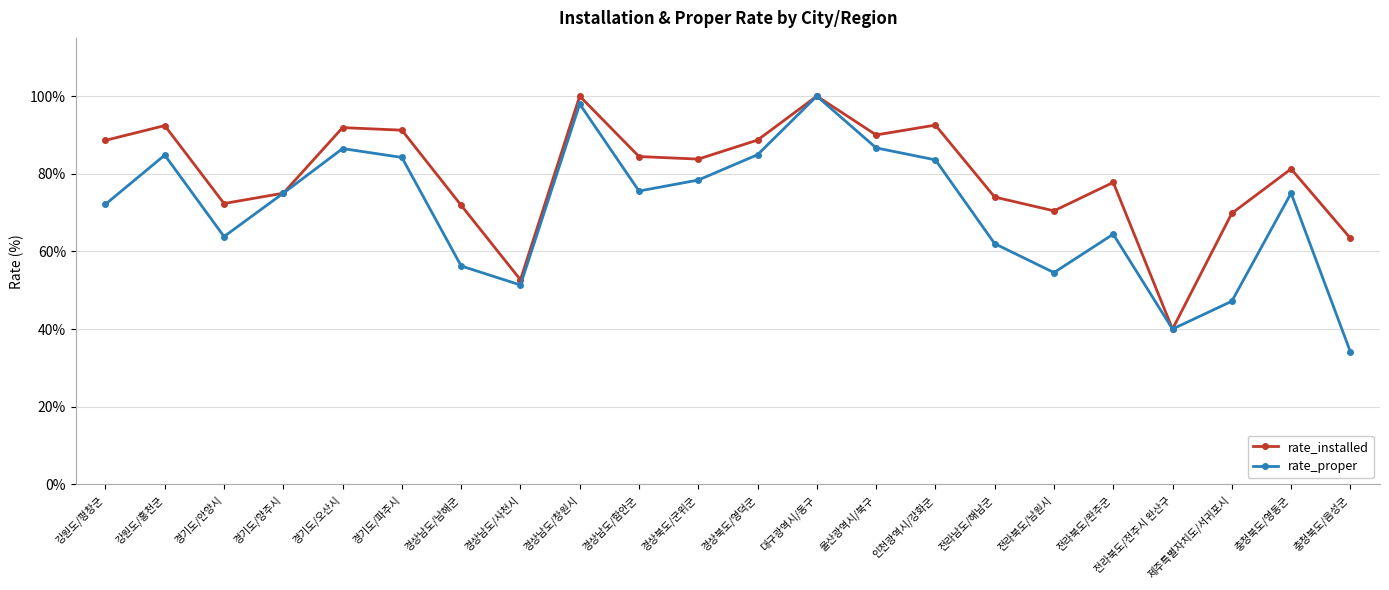

Which series has the largest total across all categories?

rate_installed